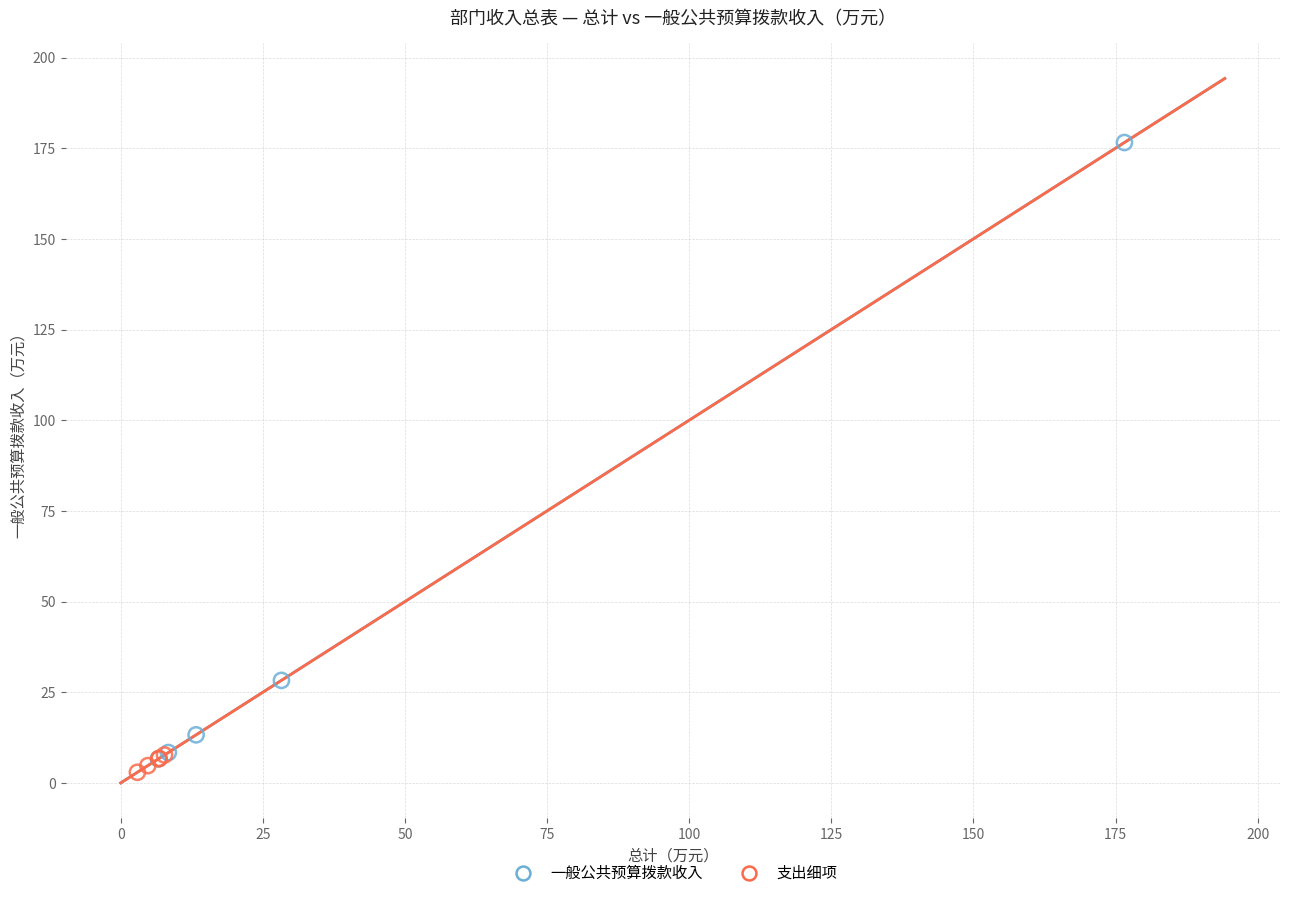

What are all the series names shown in the legend?

一般公共预算拨款收入, 支出细项